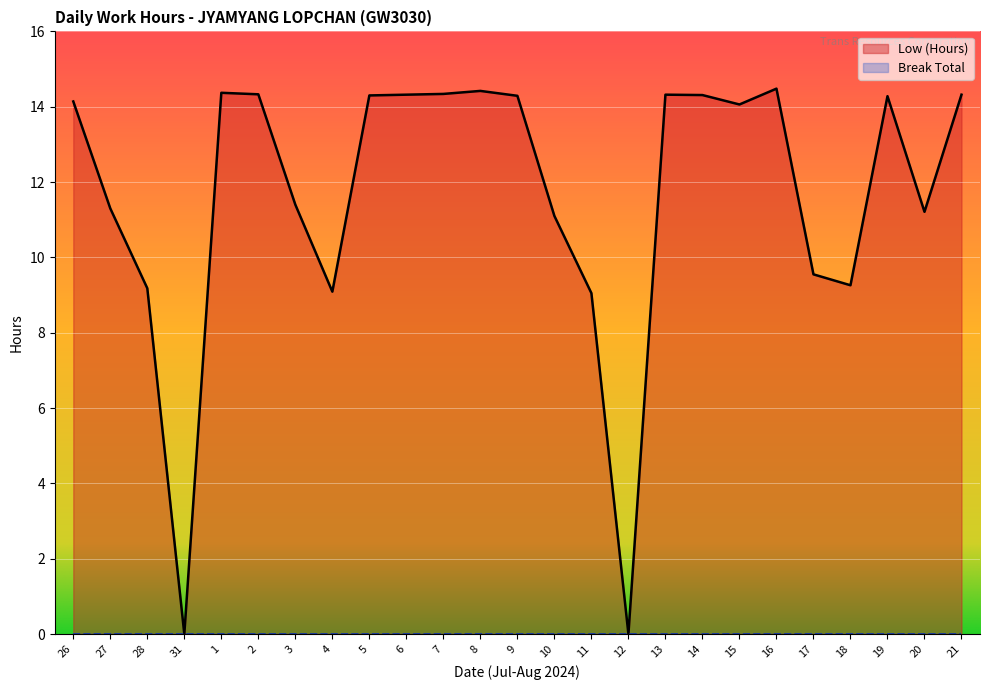

Rank the categories by value from highest to lowest.

16, 8, 1, 7, 2, 6, 13, 21, 14, 5, 9, 19, 26, 15, 3, 27, 20, 10, 17, 18, 28, 4, 11, 31, 12